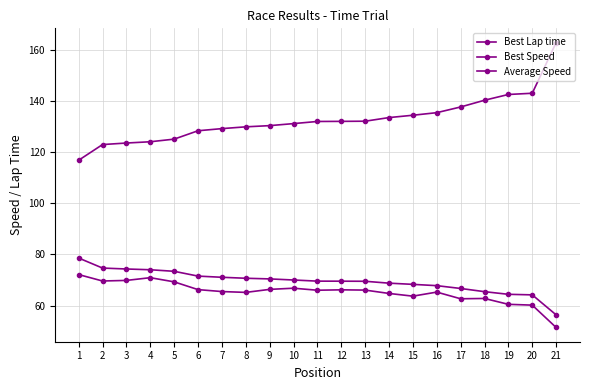

How many lines are shown in the chart?

3